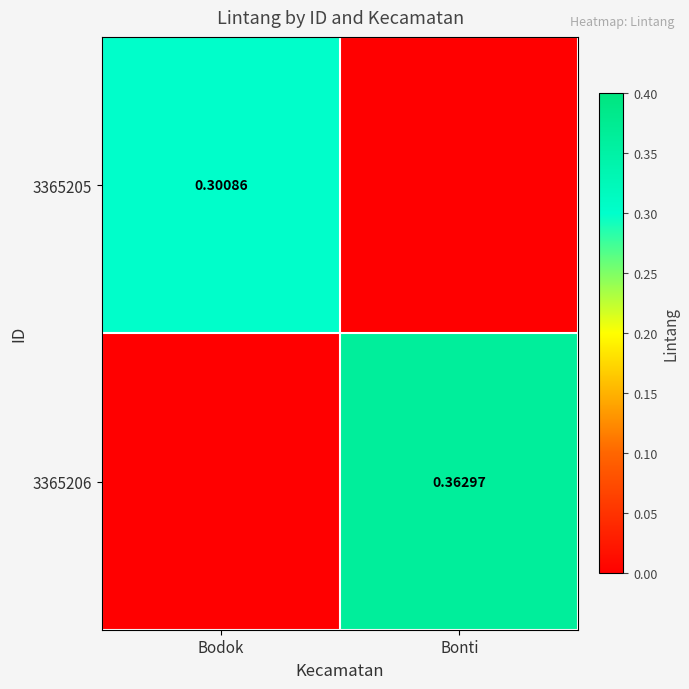

At how many categories does at least one series exceed 0?

2